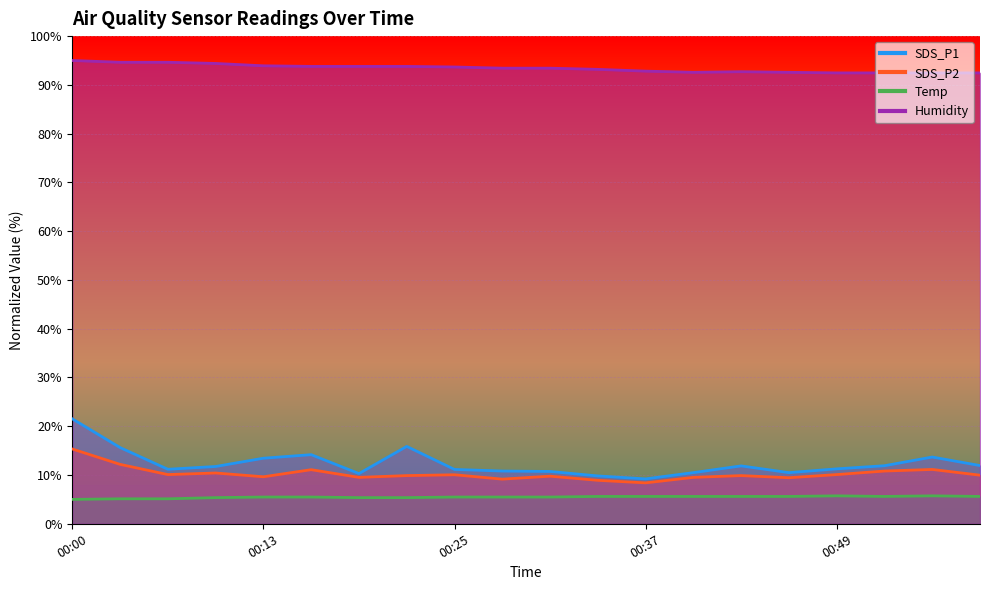

What is the difference between the highest and lowest values at 00:03?

89.5